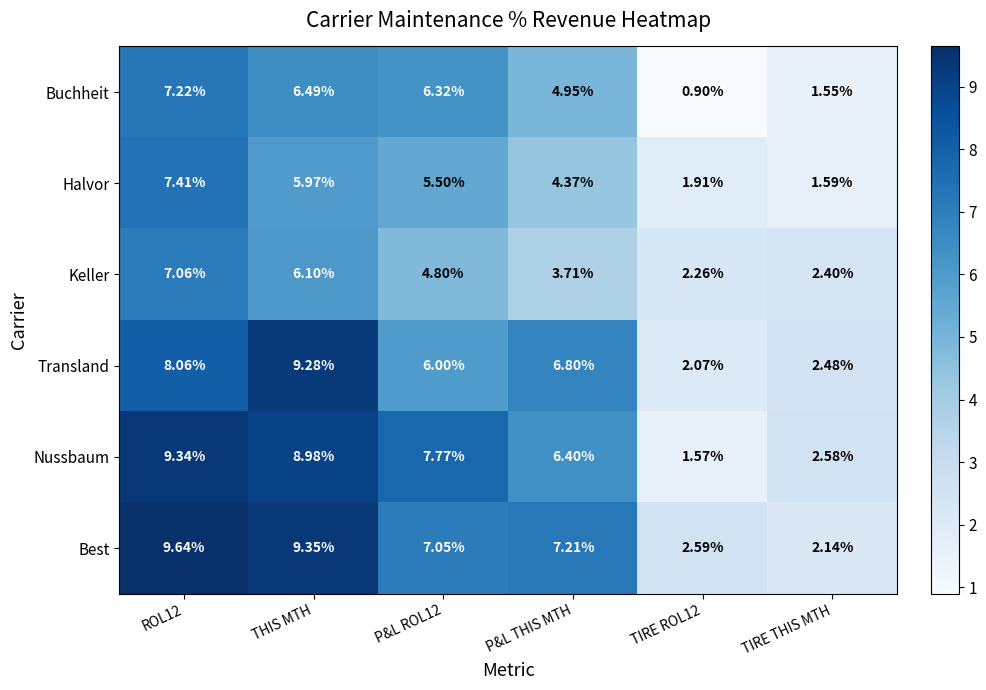

Is the value of Transland at ROL12 greater than the value of Halvor at P&L ROL12?

Yes